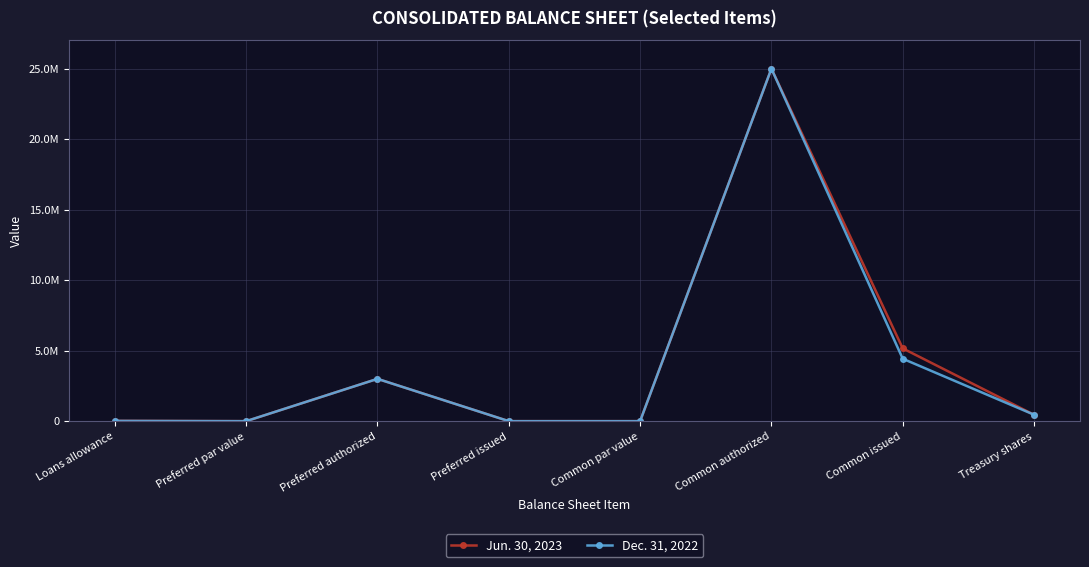

True or false: Dec. 31, 2022 has a value of 1 at Preferred par value.

True